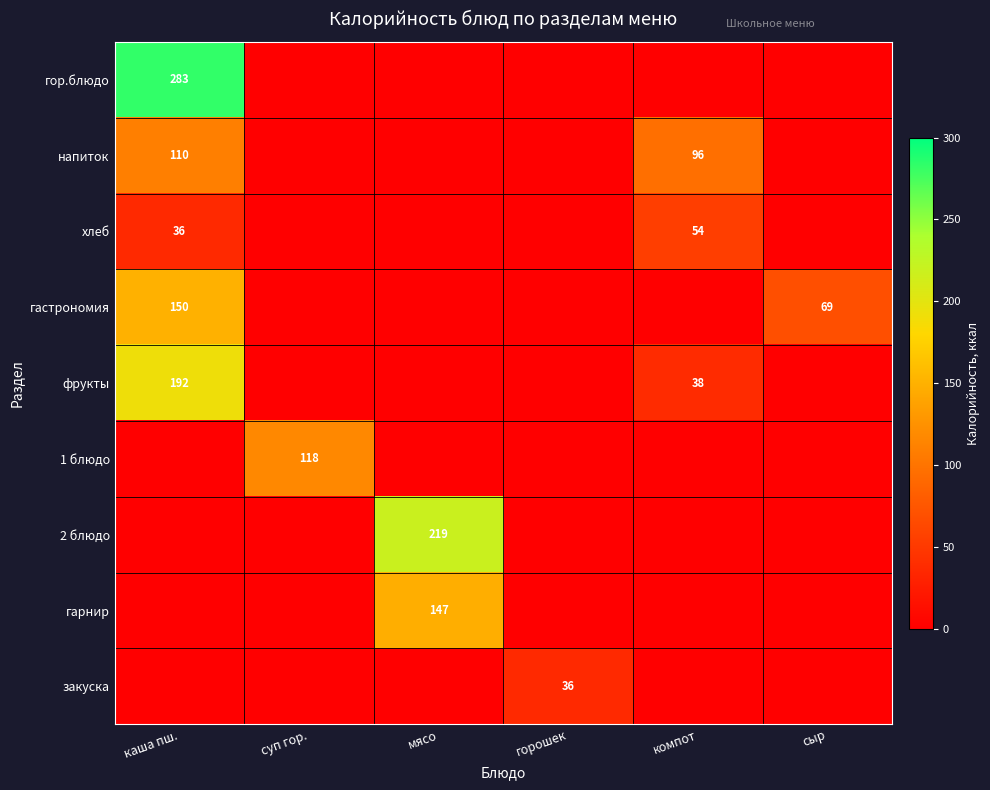

Is it true that гарнир equals 37 at мясо?

False